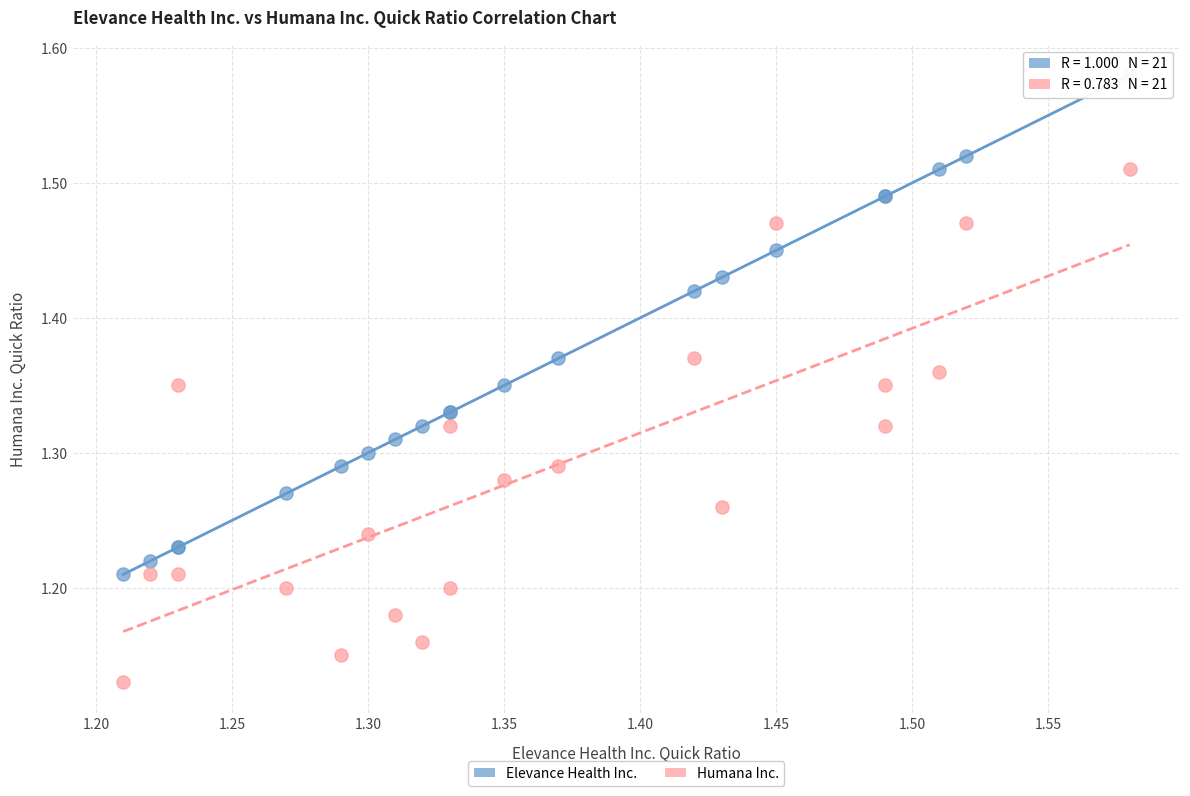

Which series has the widest spread of Y values?

Humana Inc.